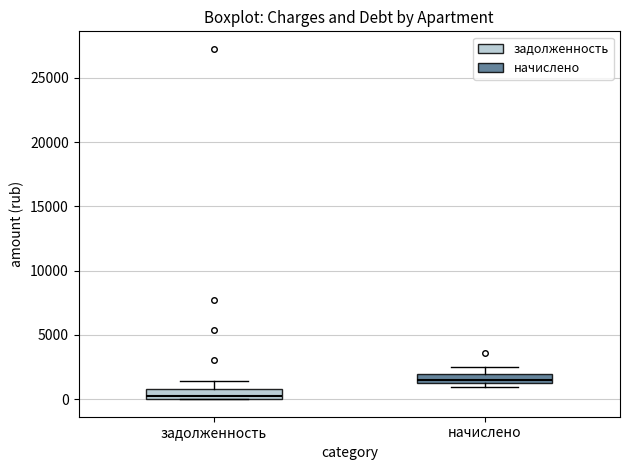

Where does the median line of the box for задолженность sit on the y-axis? The values are not printed on the chart, so give them approximately, as read against the axis.

500